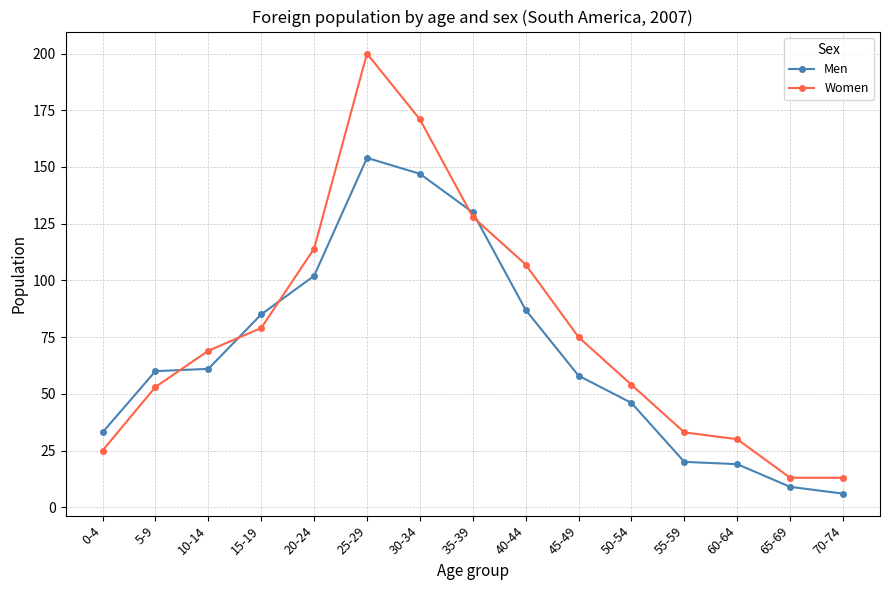

What is the sum of all Women values?

1164